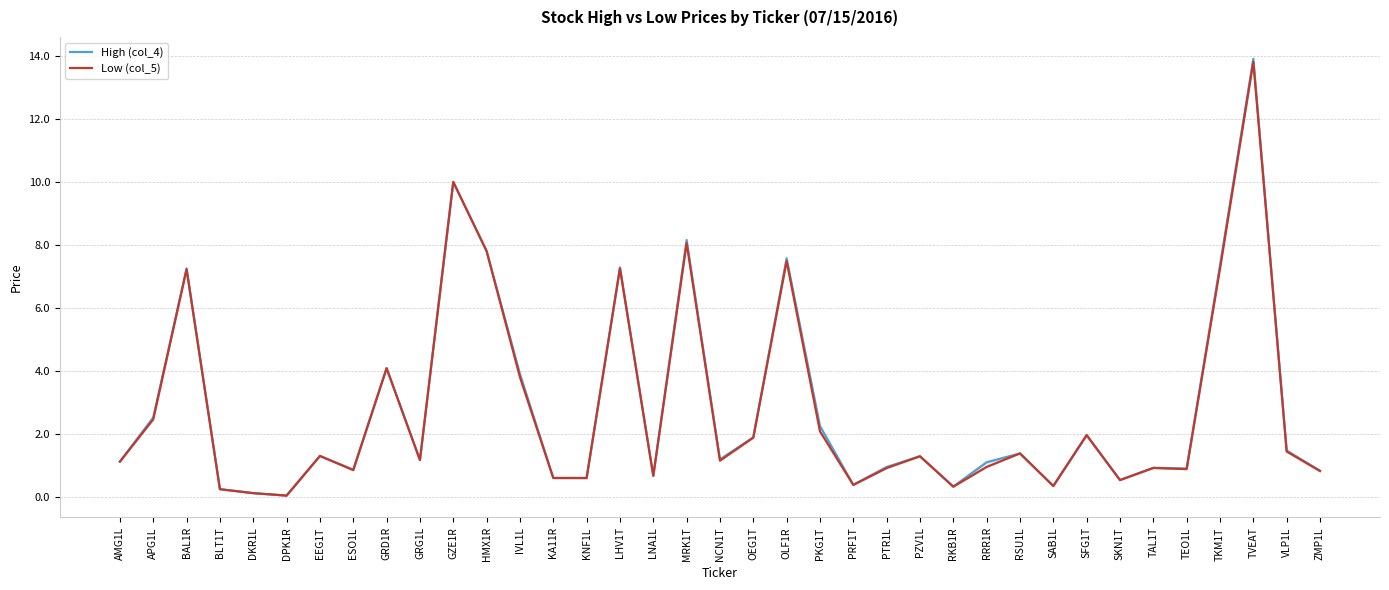

What value does the Low (col_5) series have at NCN1T?

1.1